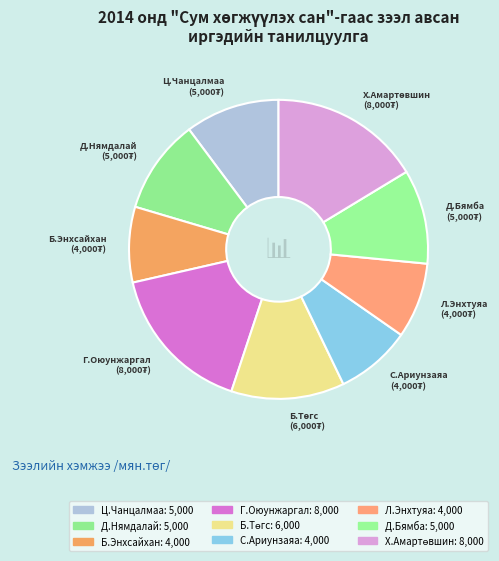

Does Д.Нямдалай account for over 50% of the chart?

No